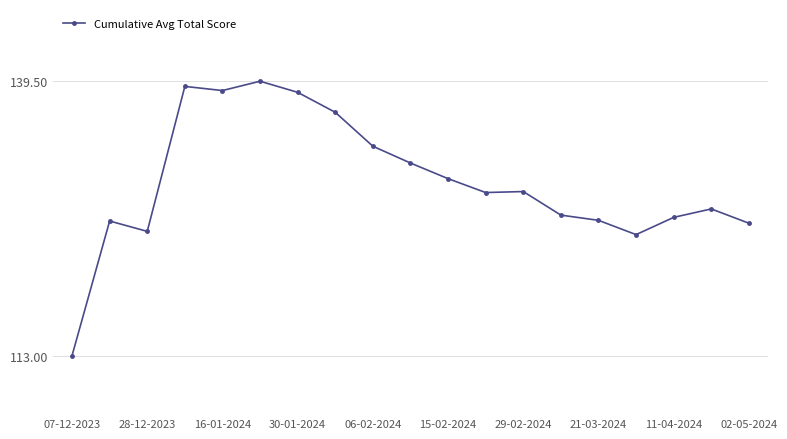

What is the sum of all values?

2465.2